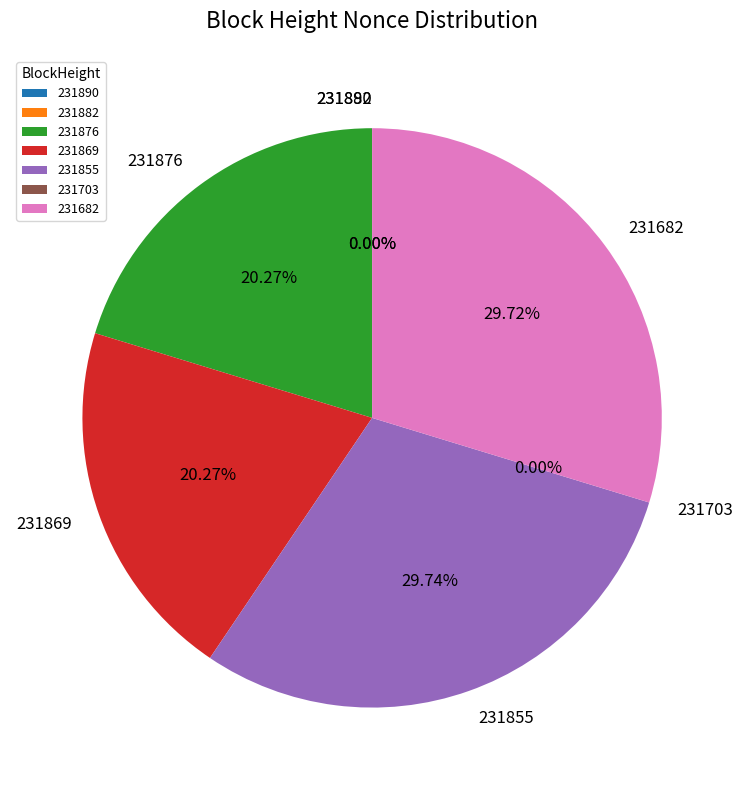

To the nearest percent, what is the combined percentage of 231869 and 231855?

50%